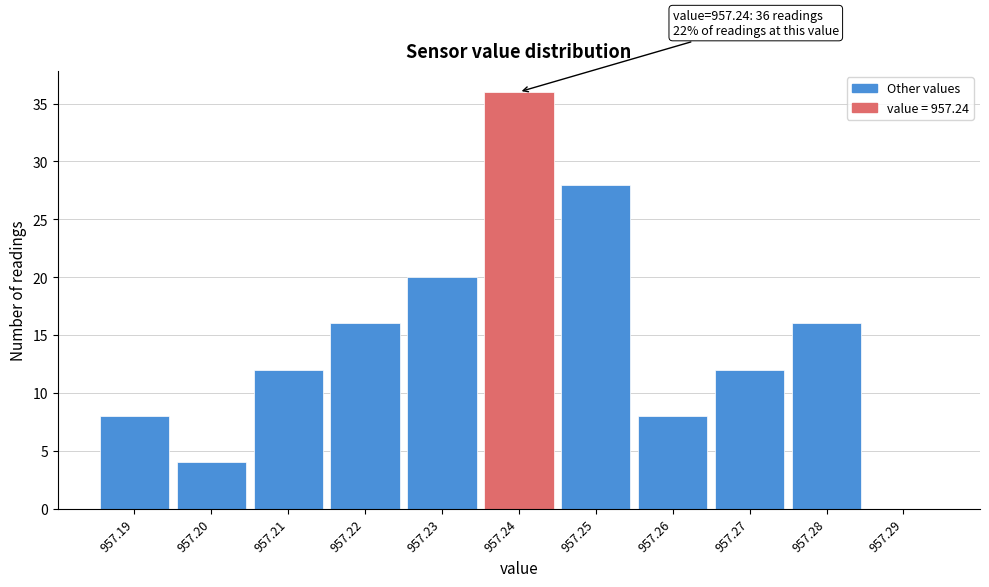

Over which range of the x-axis is the bar tallest?

957.235 to 957.245